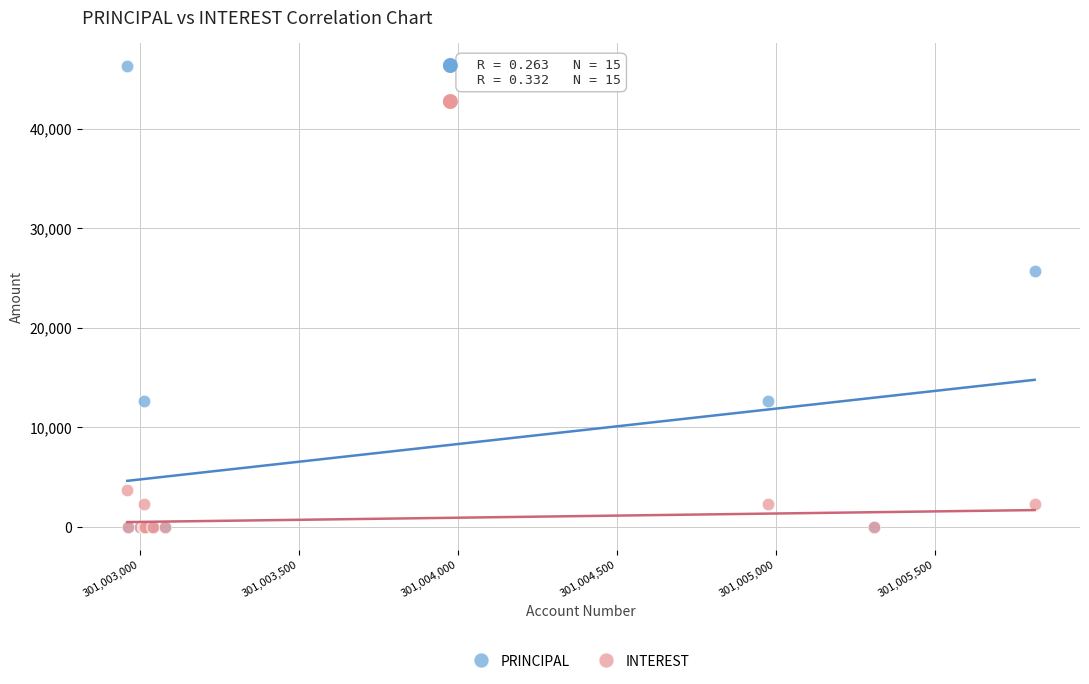

In the PRINCIPAL series, what Y value is closest to 23150?

25700